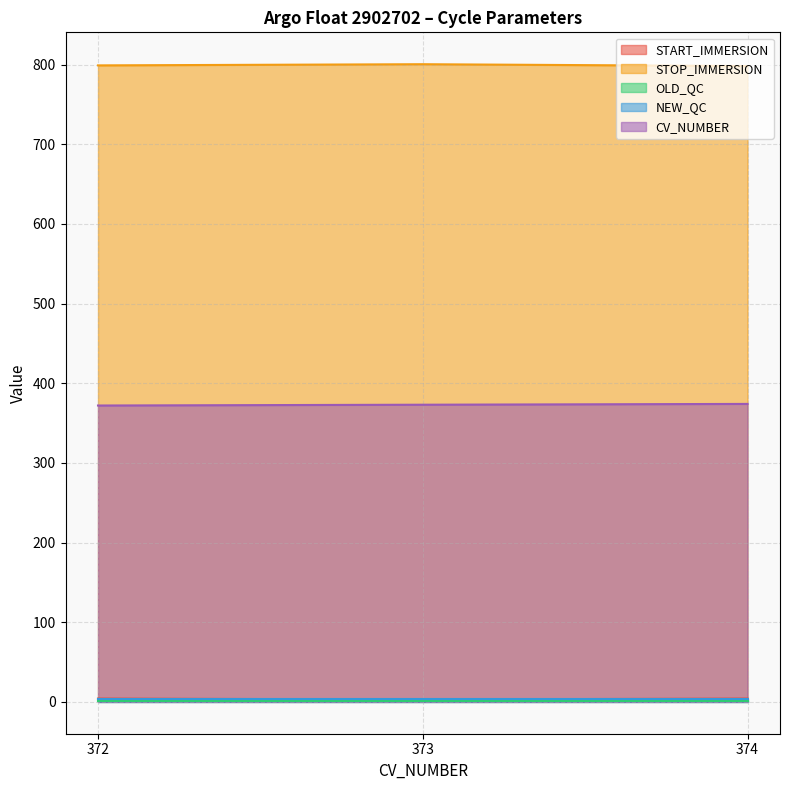

Is it true that CV_NUMBER equals 181.9 at 372?

False